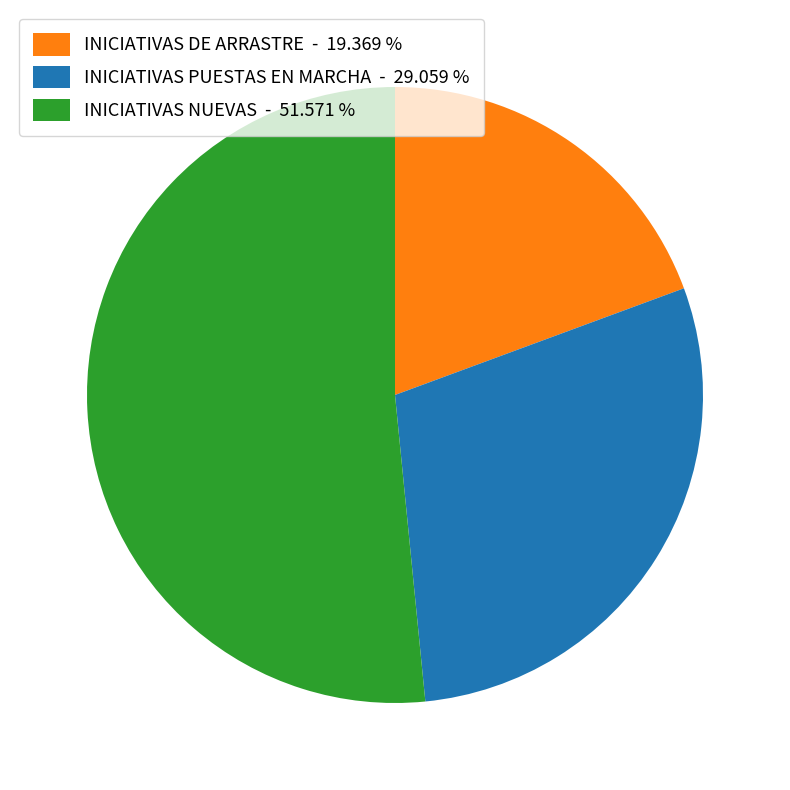

Combined, do INICIATIVAS NUEVAS - 51.571 % and INICIATIVAS PUESTAS EN MARCHA - 29.059 % account for over 50%?

Yes